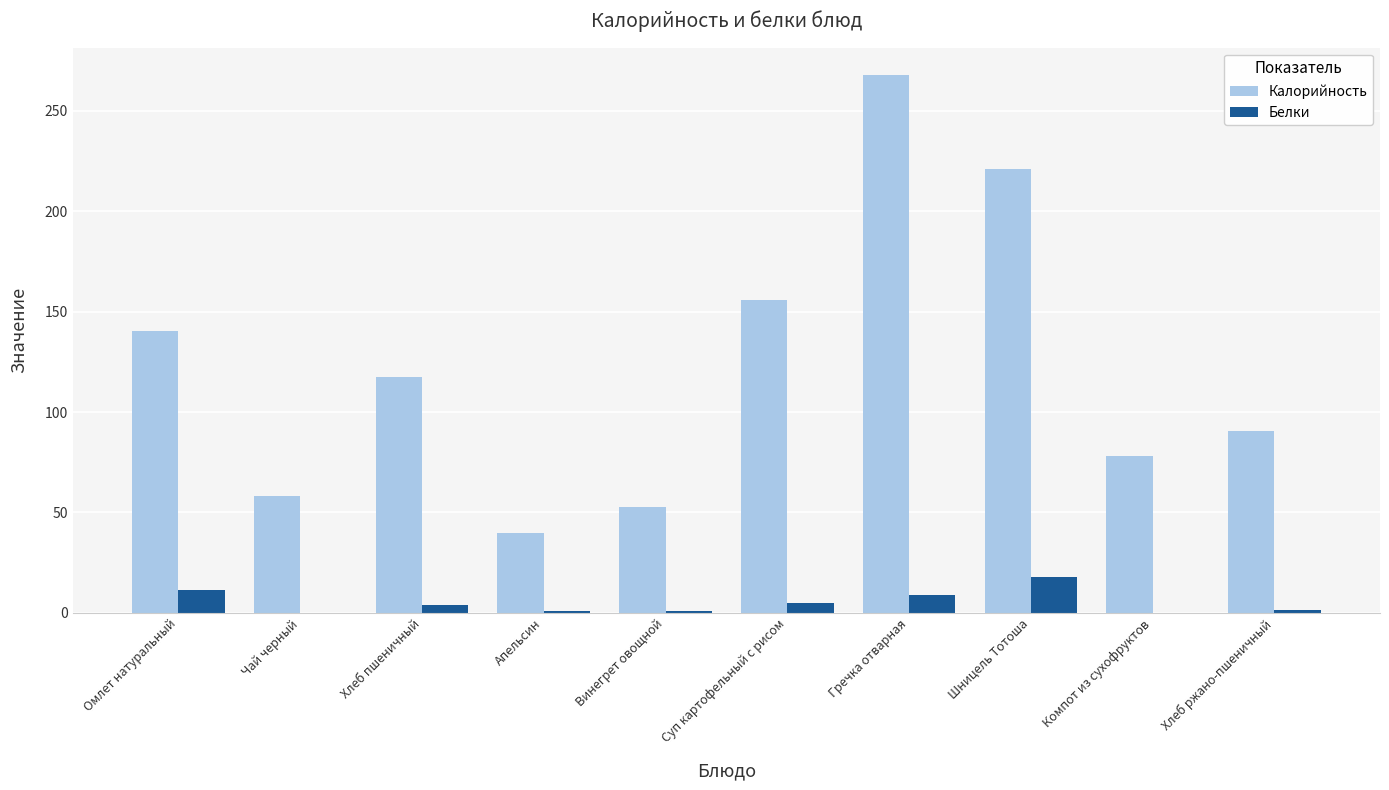

At which label does Белки reach its peak?

Шницель Тотоша